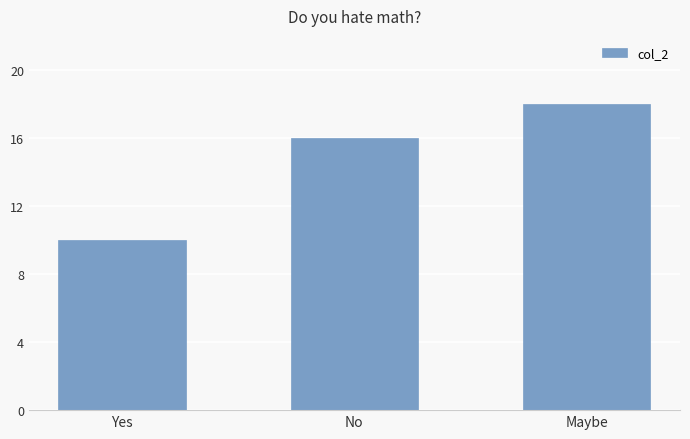

Where is the data nearest to the value 14?

No